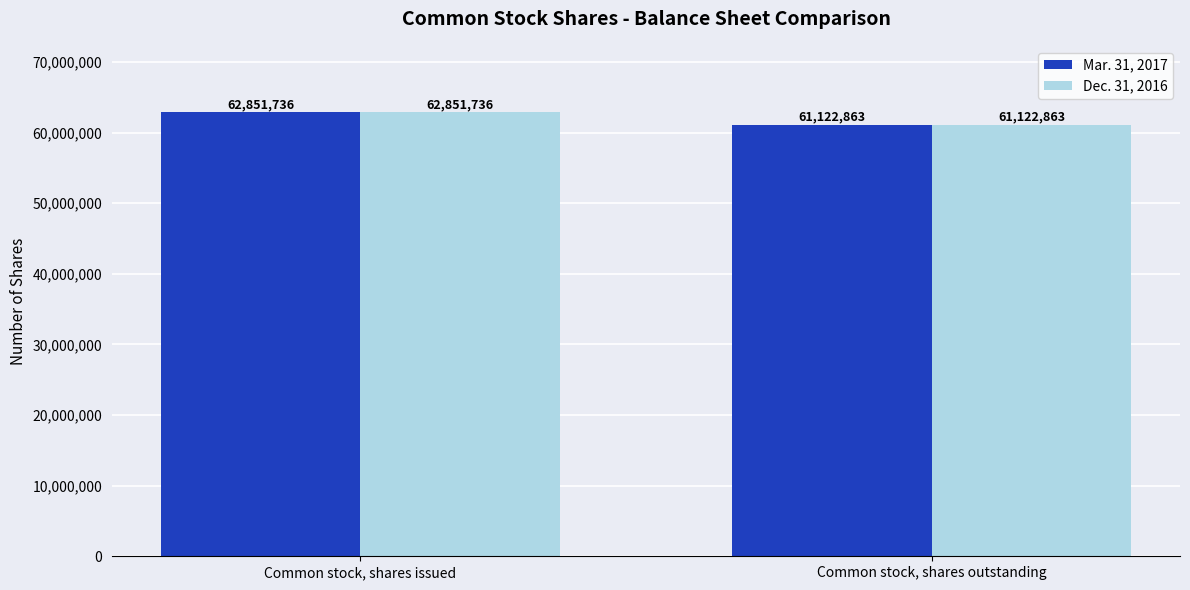

What is the maximum value shown in the chart?

62851736